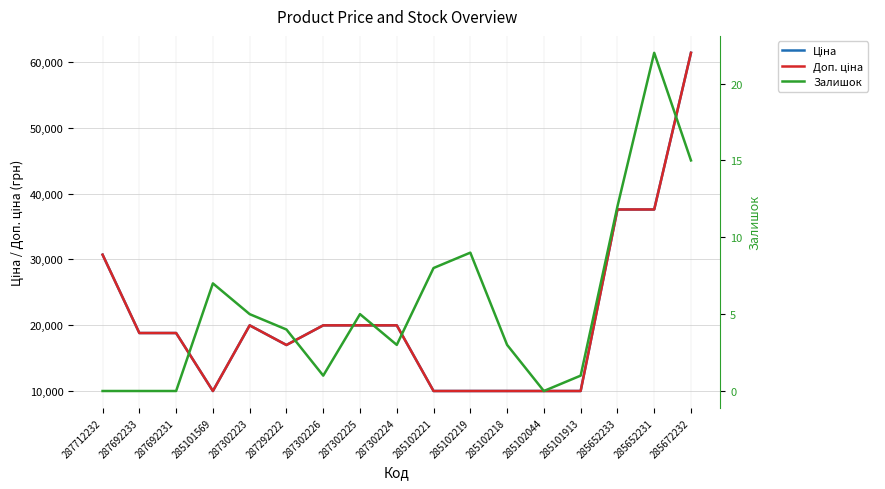

What is the label of the 14th point from the left?

285101913